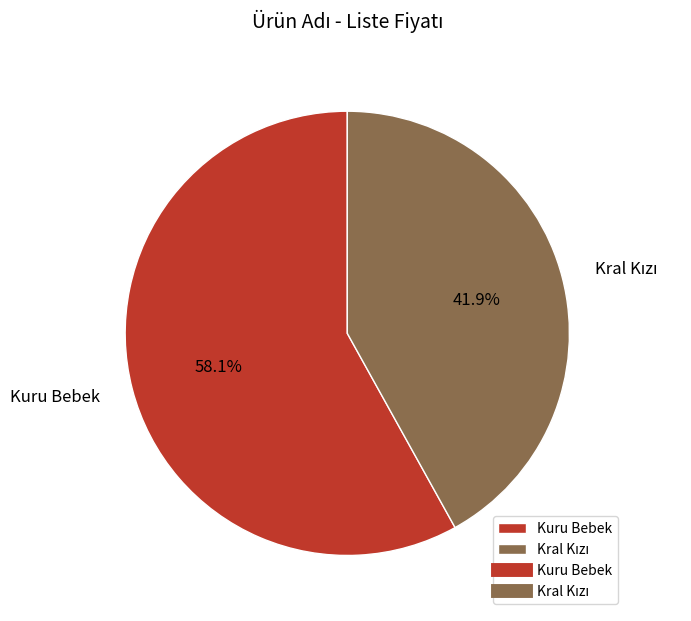

Does Kuru Bebek represent more than half of the total?

Yes